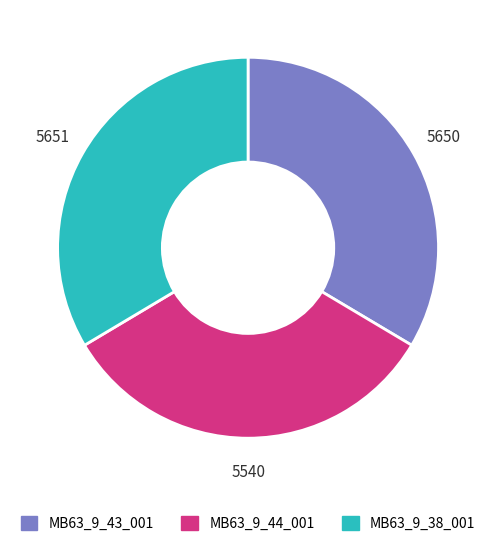

True or false: MB63_9_44_001 accounts for 33% of the total.

True